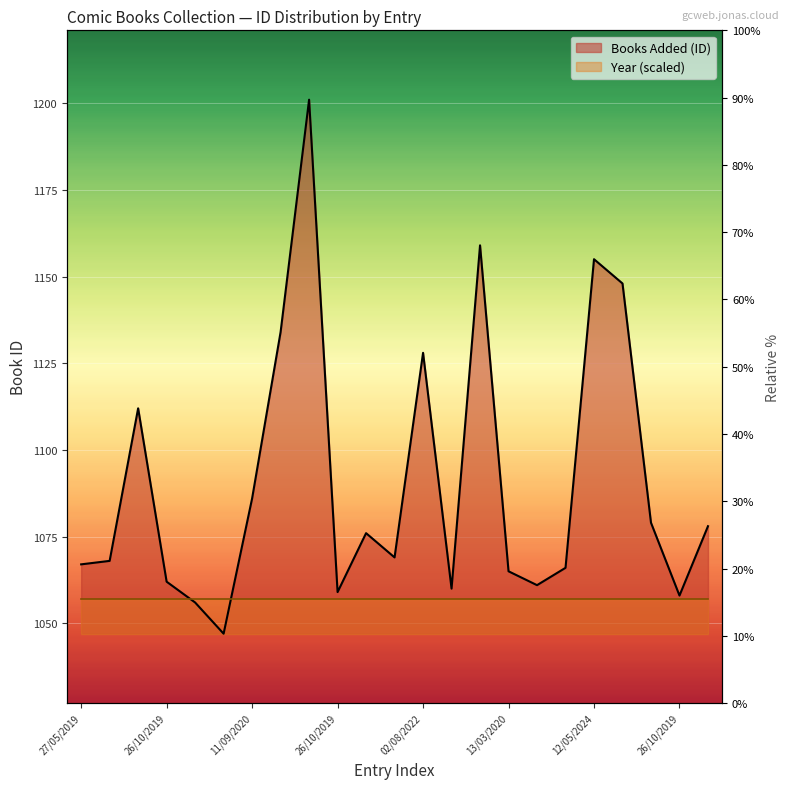

The value at 26/10/2019 is 1058. True or false?

True